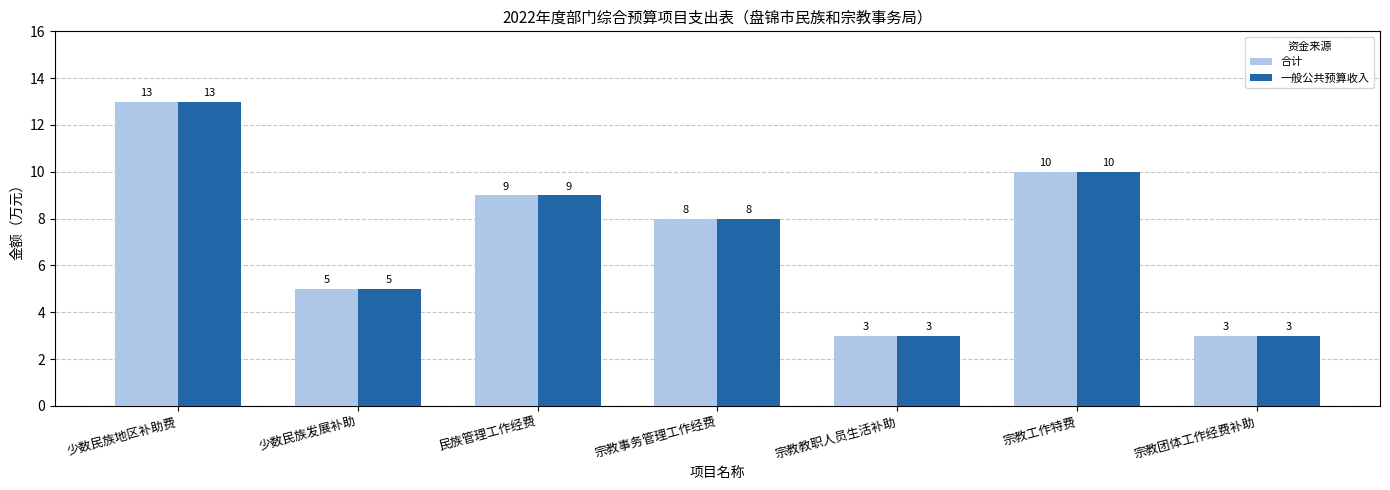

How many categories are shown in the chart?

7